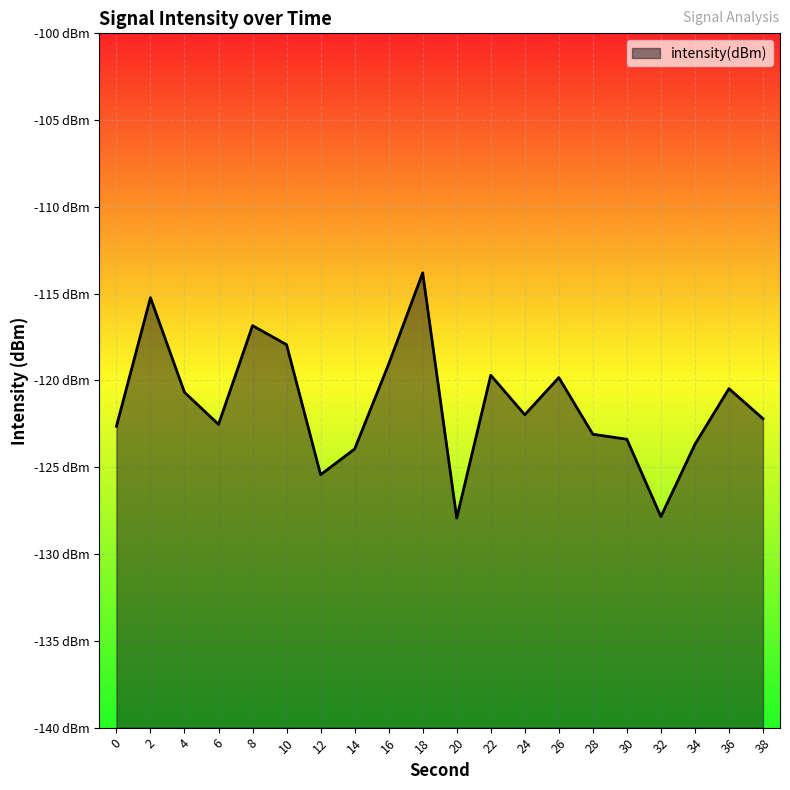

Rank the categories by value from highest to lowest.

18, 2, 8, 10, 16, 22, 26, 36, 4, 24, 38, 6, 0, 28, 30, 34, 14, 12, 32, 20